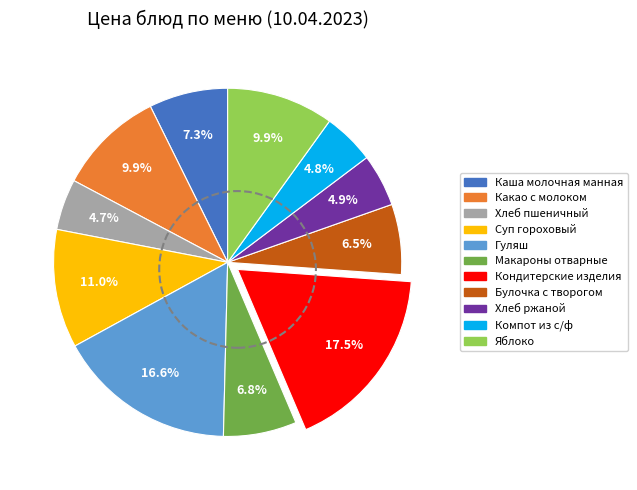

To the nearest percent, what is the average slice percentage?

9%